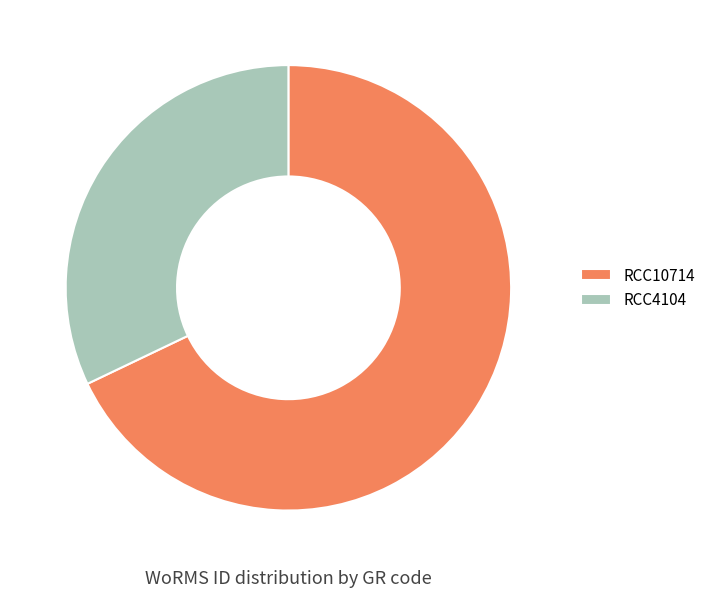

Combined, do RCC4104 and RCC10714 account for over 50%?

Yes